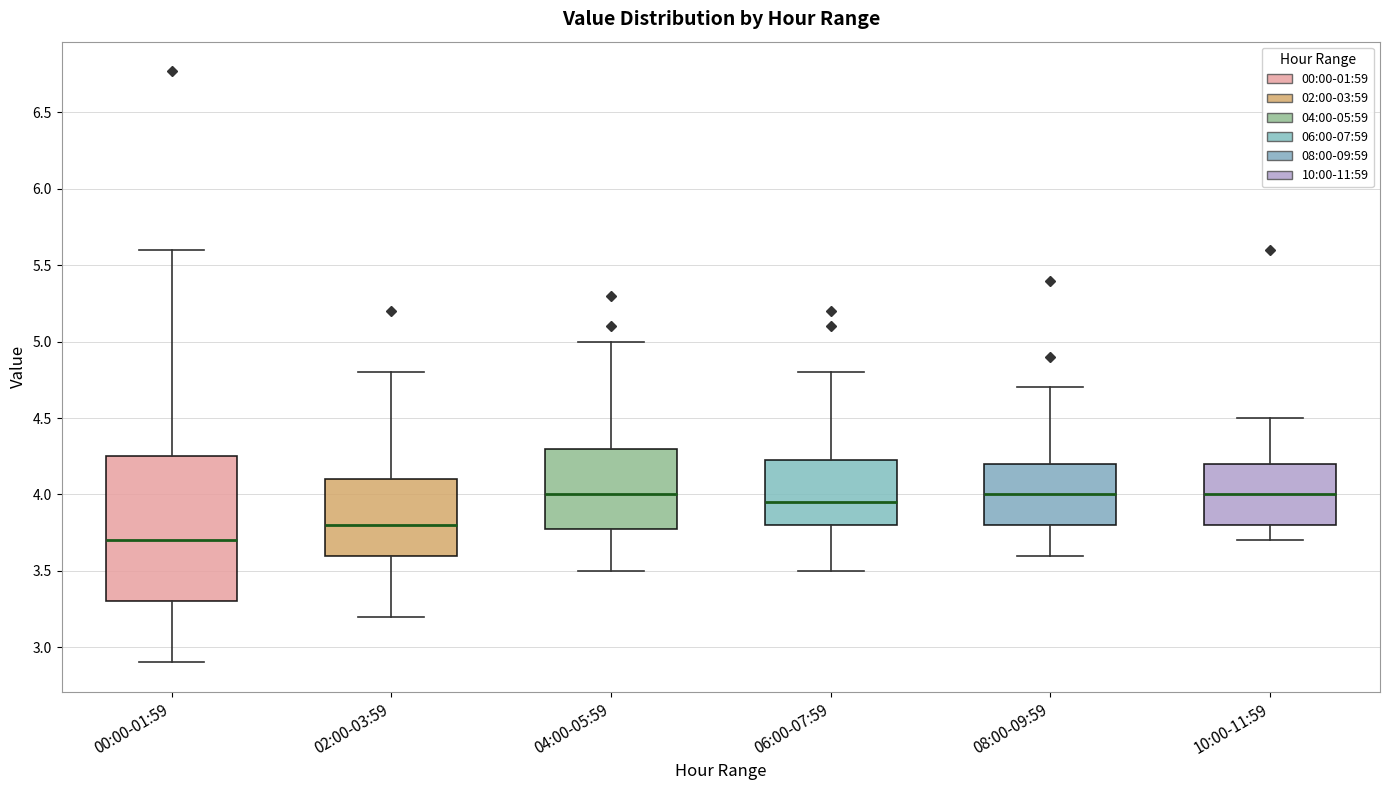

Which box has the lowest median line?

00:00-01:59